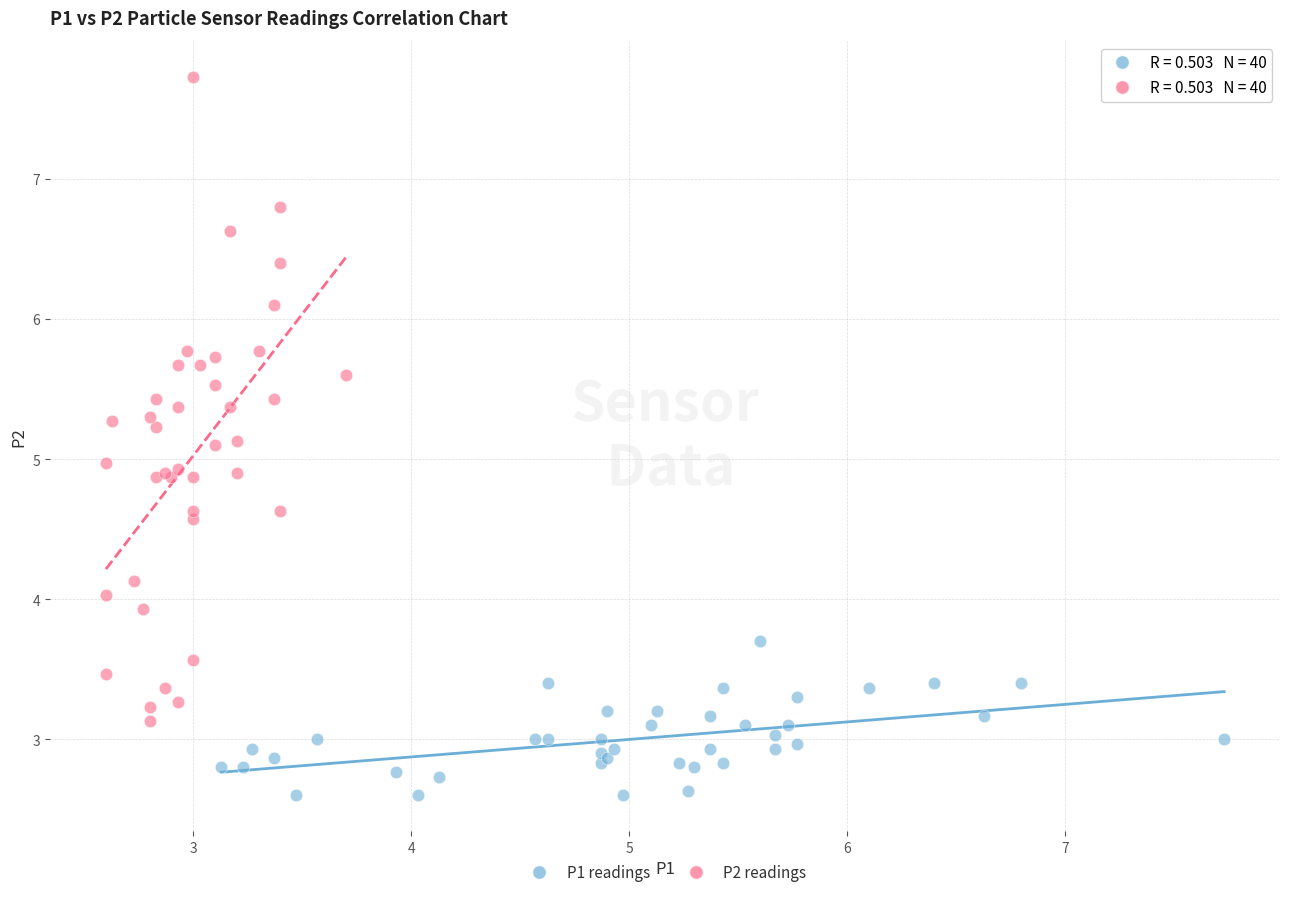

Which series contains the lowest Y value?

P1 readings